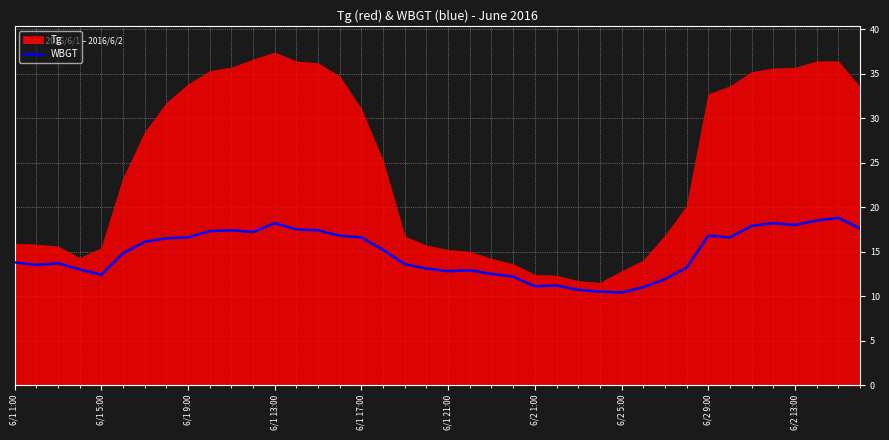

Reading left to right, extract all data points from this chart.

13.8	13.5	13.7	13.0	12.4	14.8	16.1	16.5	16.6	17.3	17.4	17.2	18.2	17.5	17.4	16.8	16.6	15.2	13.6	13.1	12.8	12.9	12.5	12.2	11.1	11.2	10.7	10.5	10.4	11.0	11.9	13.2	16.8	16.6	17.9	18.2	18.0	18.5	18.8	17.6